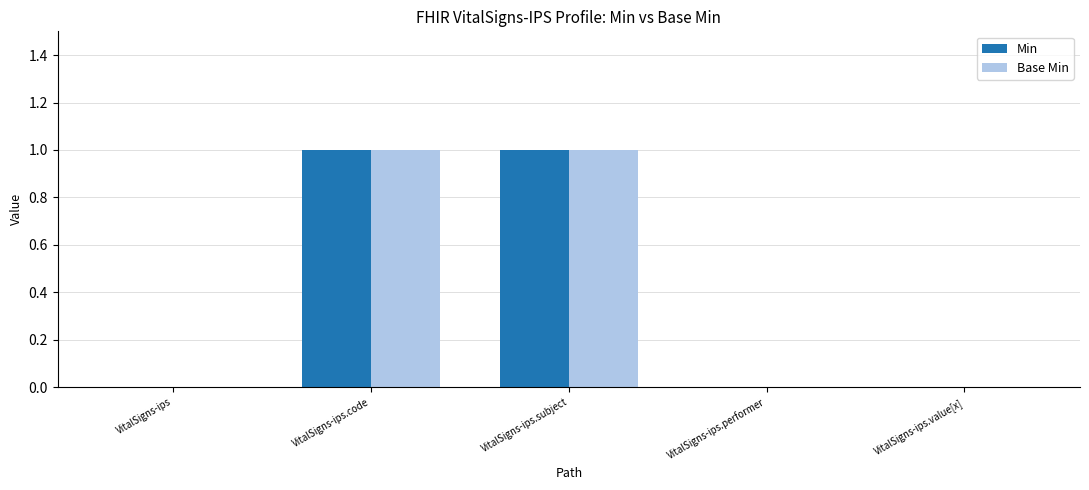

How many Min values are between 0 and 1?

5